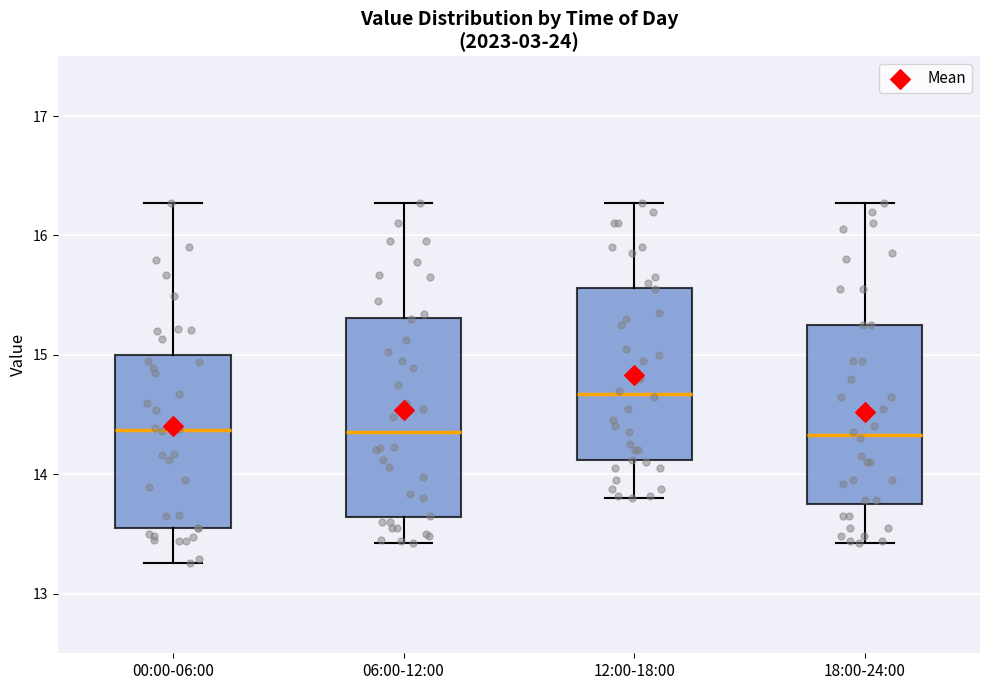

Reading left to right, transcribe this box plot: for each box, give where its median line is, the range the box spans, and where its two whiskers end, as read against the y-axis. The values are not printed on the chart, so give them approximately, as read against the axis.

00:00-06:00: median 14.4, box 13.6 to 15.0, whiskers 13.3 to 16.3
06:00-12:00: median 14.4, box 13.6 to 15.3, whiskers 13.4 to 16.3
12:00-18:00: median 14.7, box 14.1 to 15.6, whiskers 13.8 to 16.3
18:00-24:00: median 14.3, box 13.7 to 15.3, whiskers 13.4 to 16.3